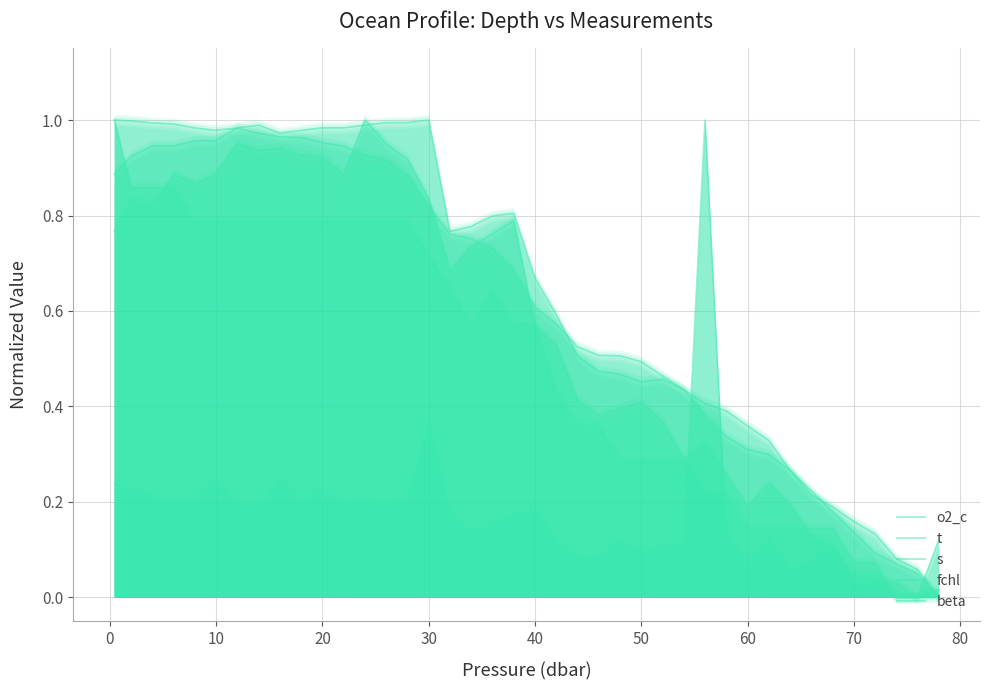

How many data points in fchl are above 0?

38